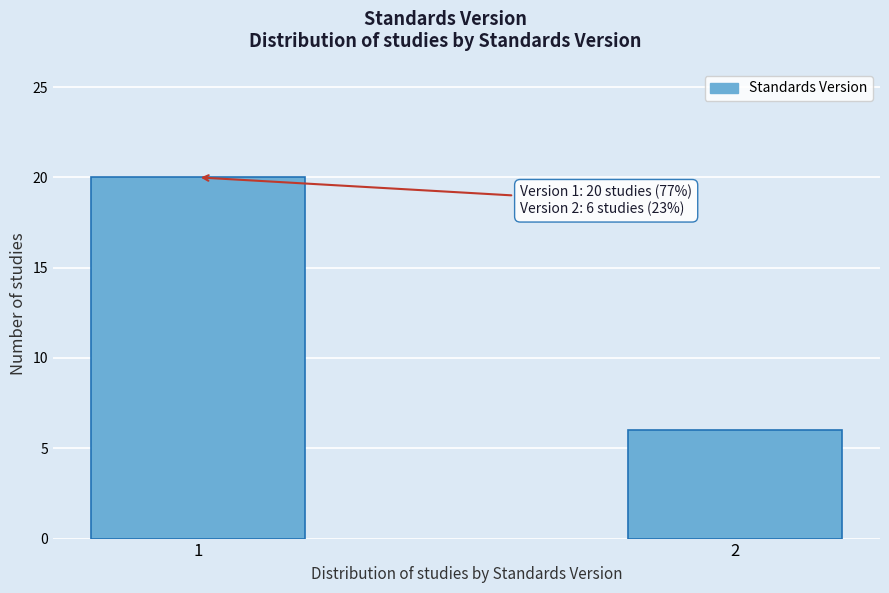

Reading left to right, transcribe all the data shown in this chart.

1=20	2=6